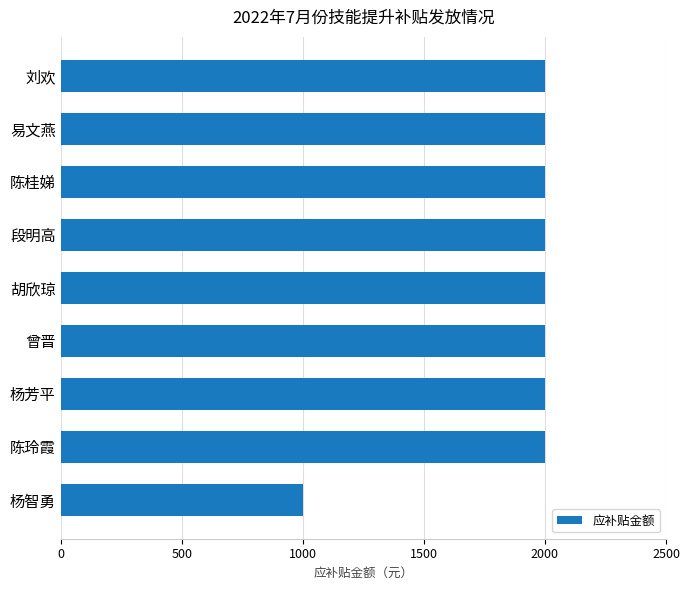

Which label corresponds to the smallest value in the chart?

杨智勇